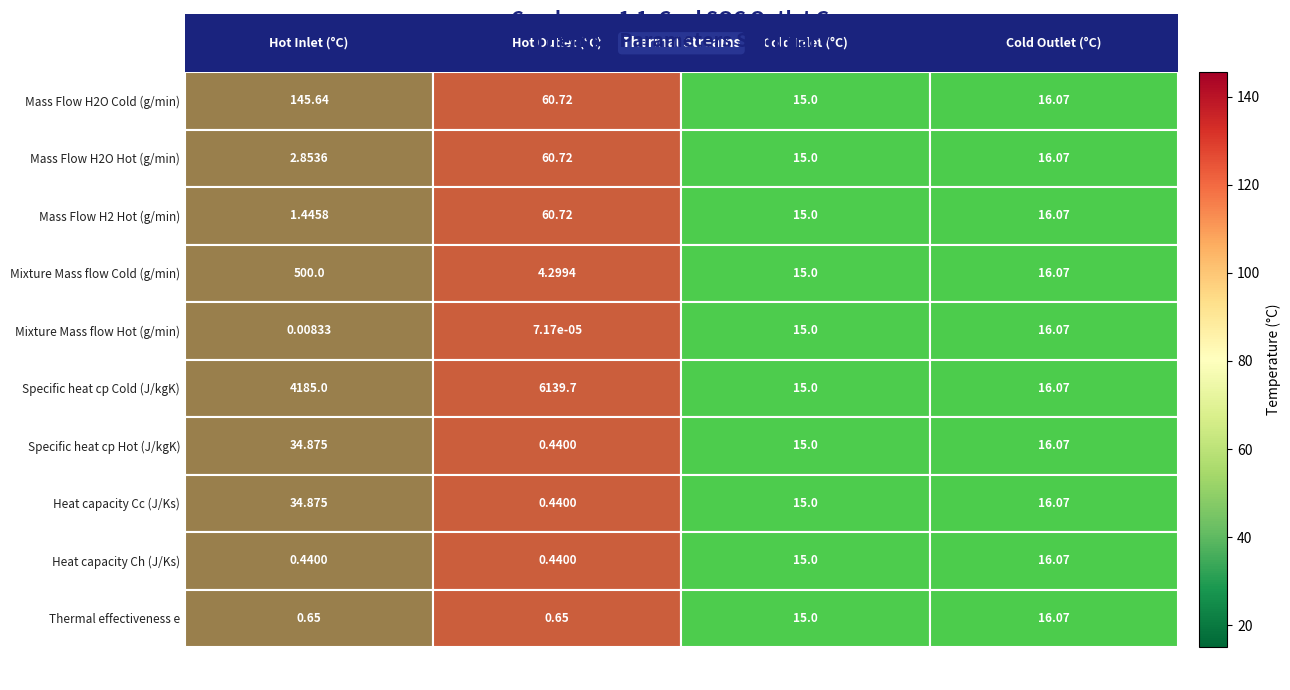

How many distinct data groups are displayed?

10